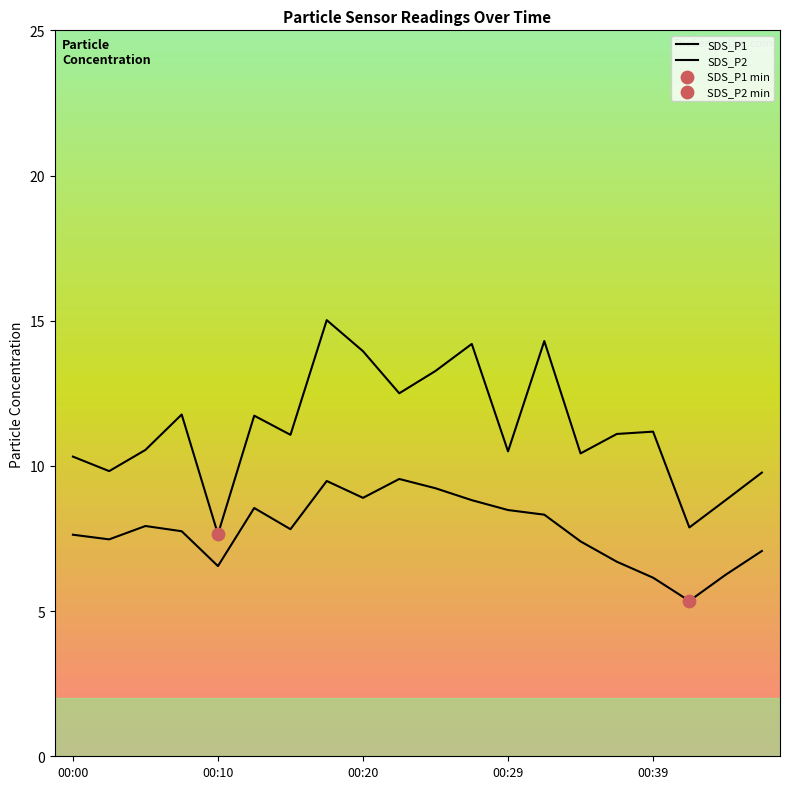

Which series has the largest total across all categories?

SDS_P1